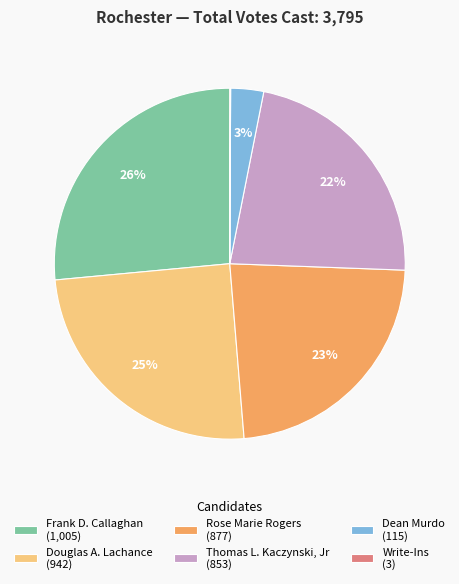

The Frank D. Callaghan slice represents 26% of the pie. True or false?

True